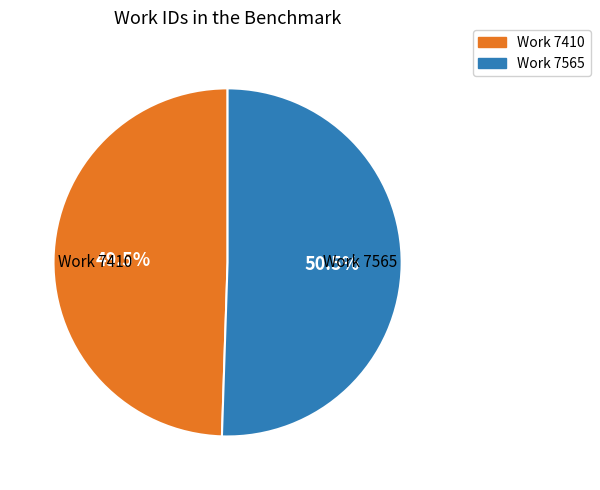

Is there any slice that represents more than half of the pie?

Yes